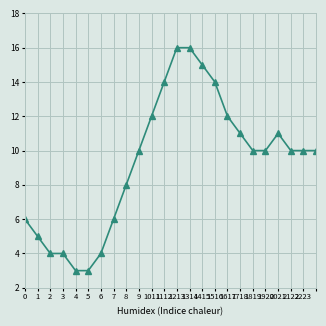

What is the greatest value displayed?

16